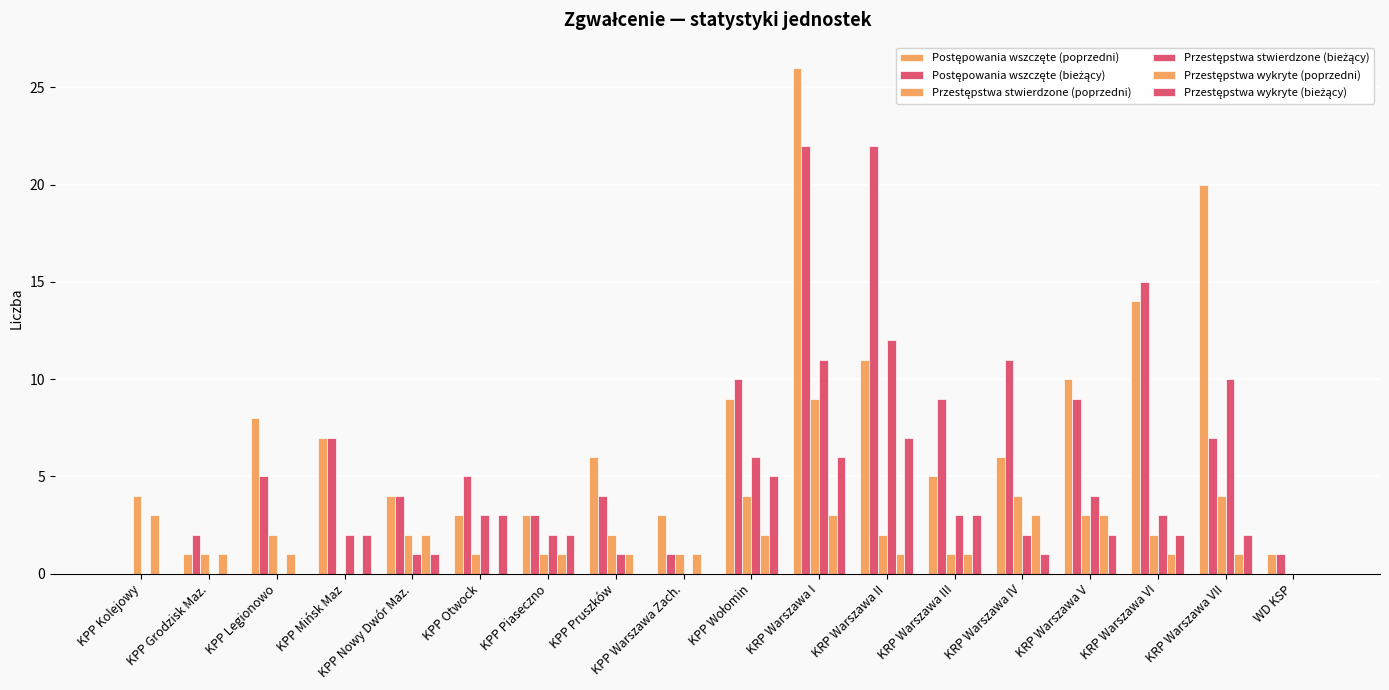

How many series are shown in this chart?

6